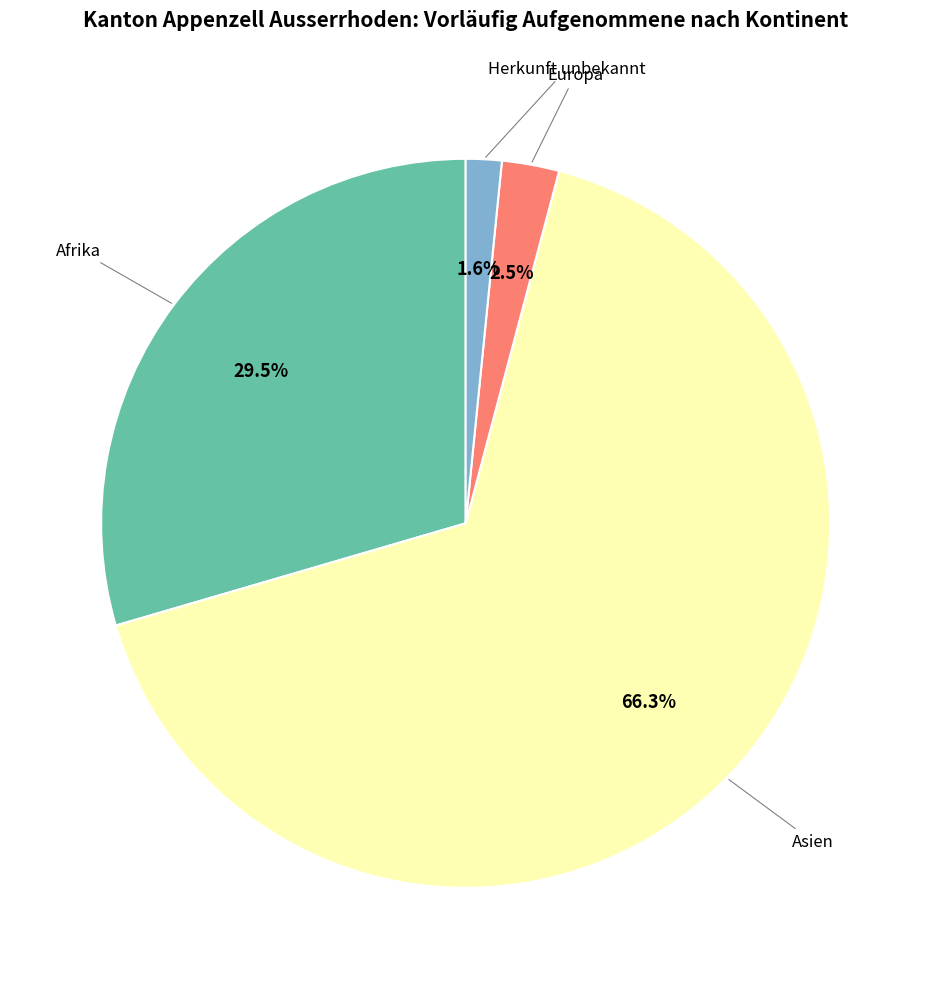

Is there a majority slice in this chart?

Yes